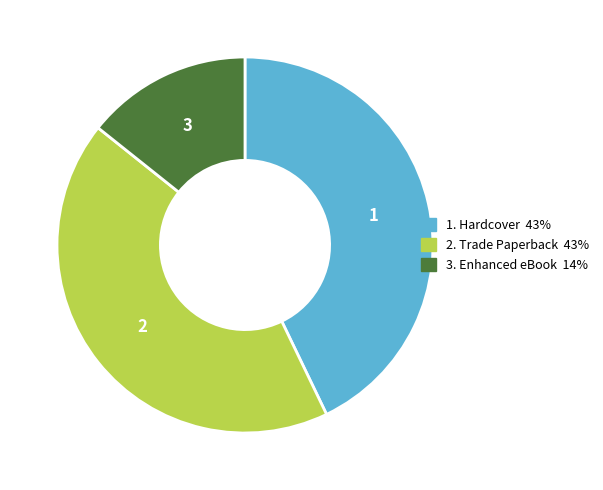

Does any single category account for the majority?

No